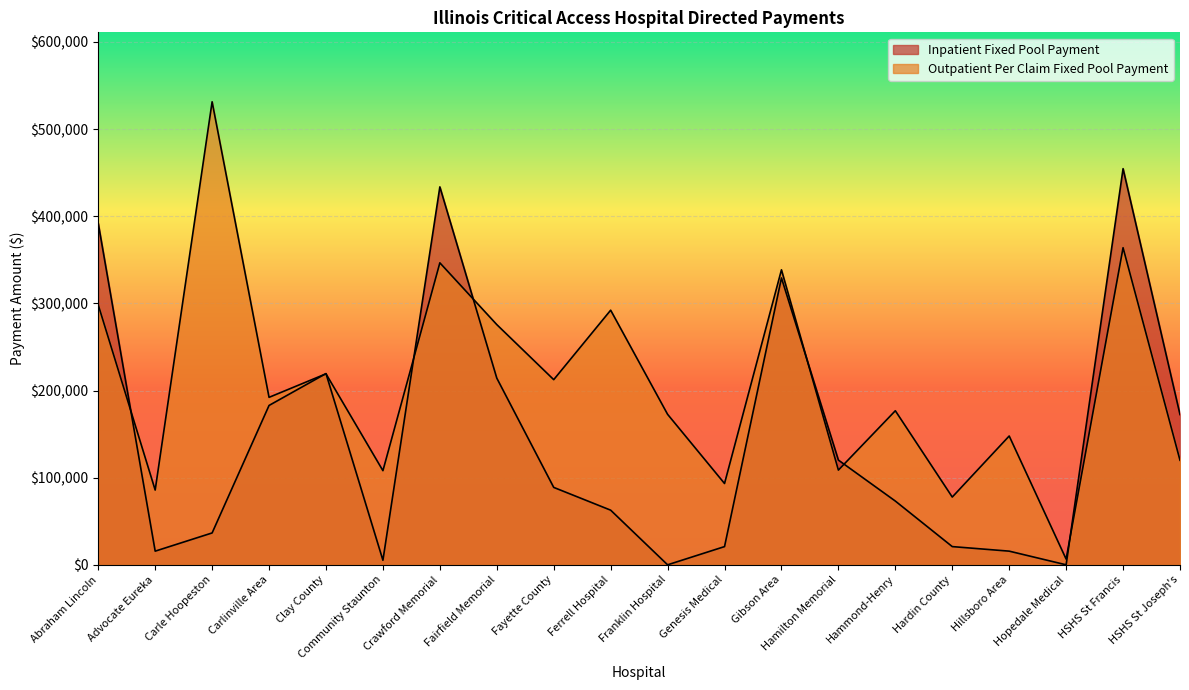

At which label does Inpatient Fixed Pool Payment first exceed 88826?

Abraham Lincoln